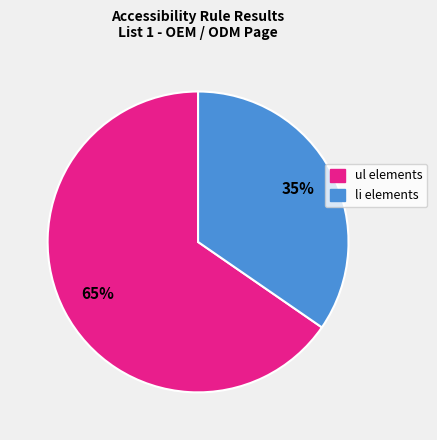

How many slices are in this pie chart?

2